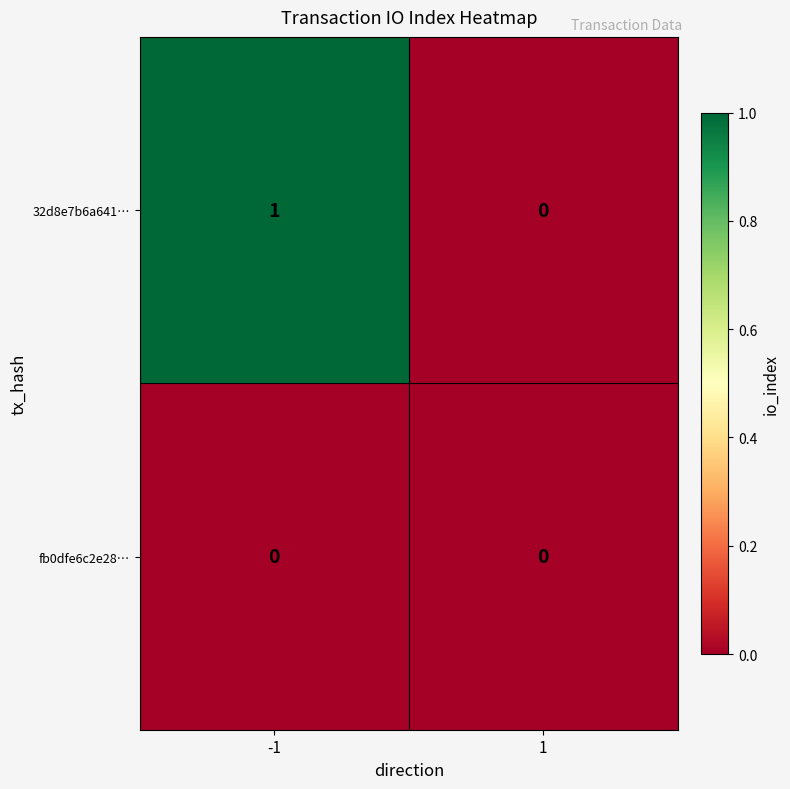

List the series in order of their overall mean, lowest first.

fb0dfe6c2e28…, 32d8e7b6a641…